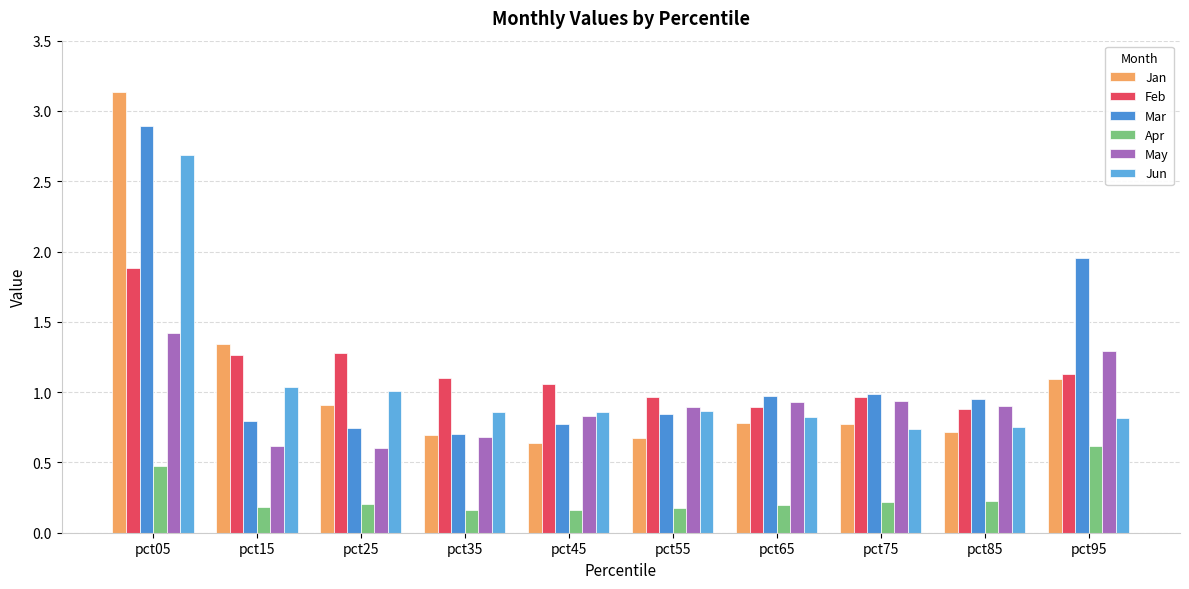

At which label does Jan reach its minimum?

pct45